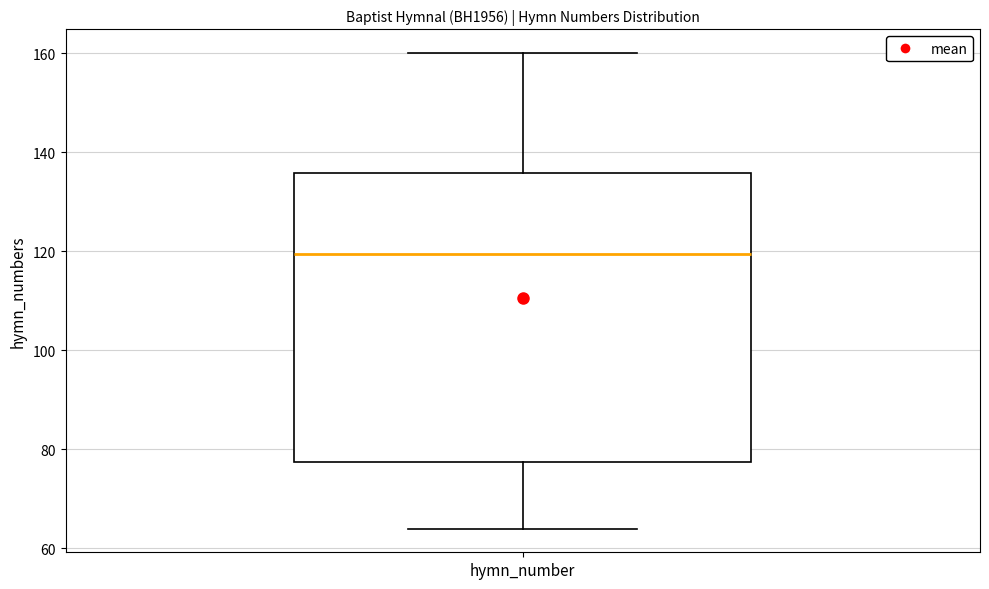

Where is the upper edge of the box for hymn_number on the y-axis? The values are not printed on the chart, so give them approximately, as read against the axis.

136